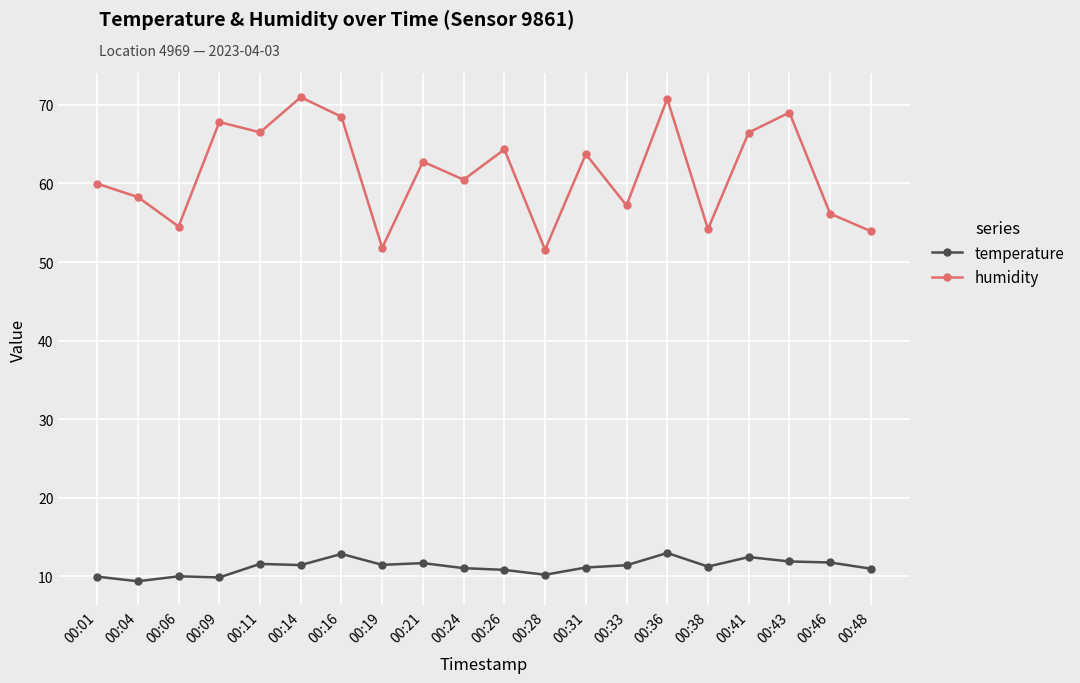

What is the lowest value of the humidity series?

51.6